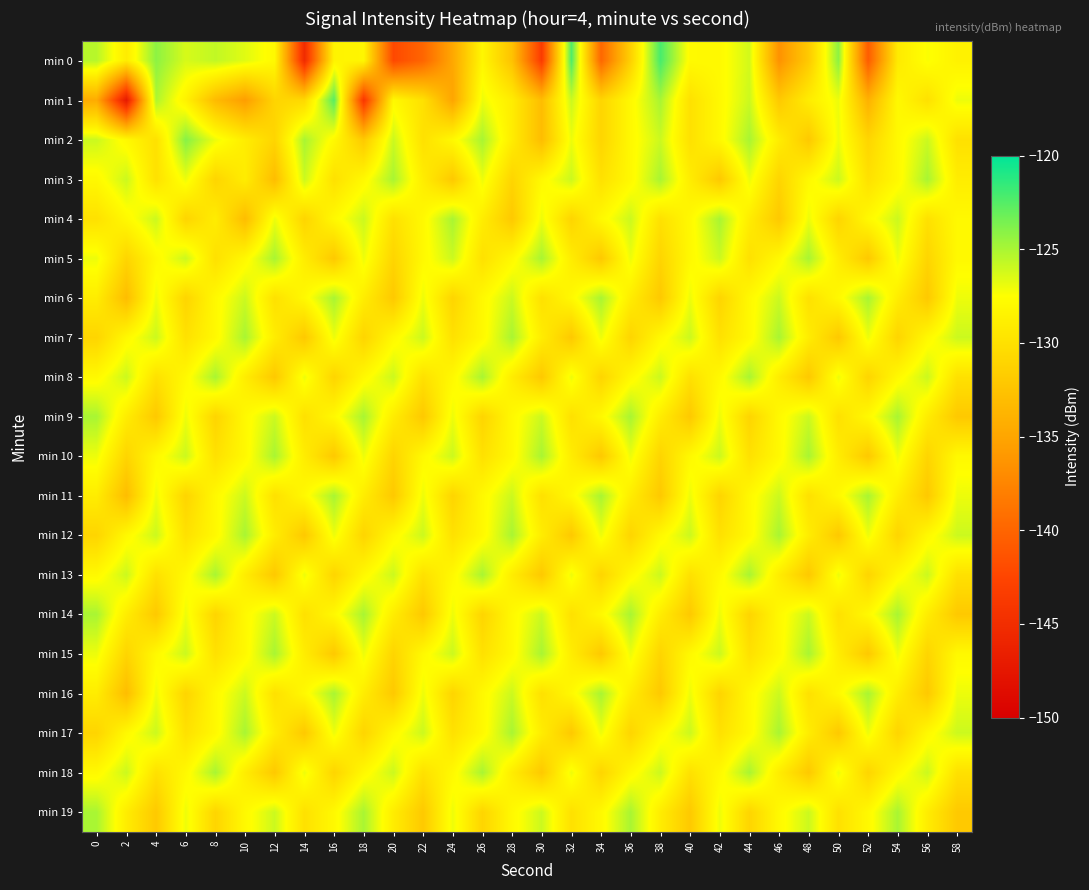

Between 50 and 48, which is larger?

50